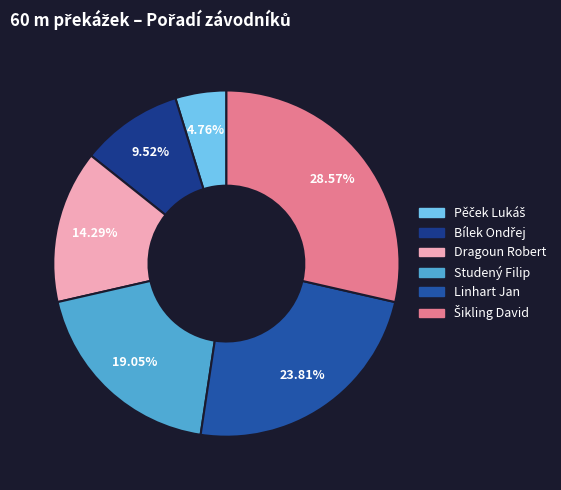

Is Bílek Ondřej the majority of the pie?

No